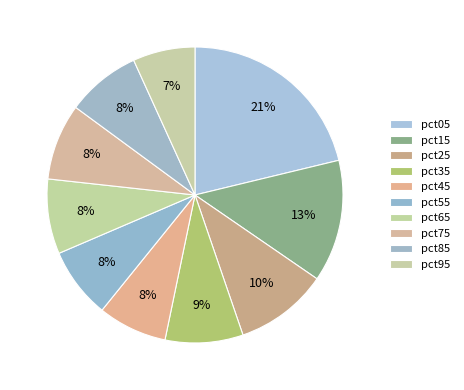

What percentage is NOT represented by pct45?

92.4%